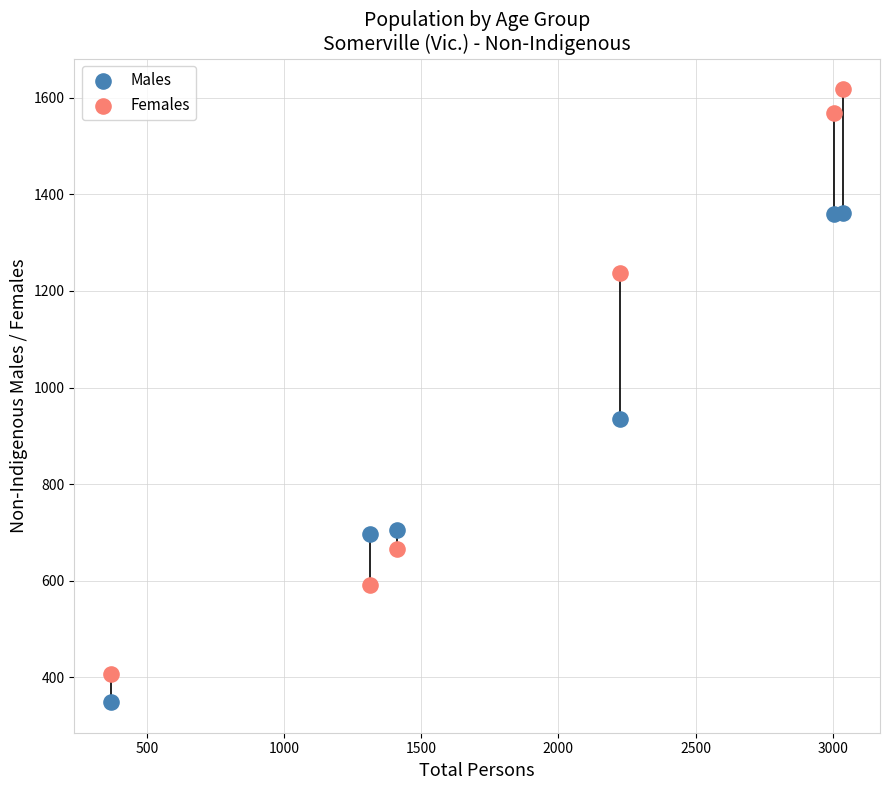

Which series contains the highest Y value?

Females